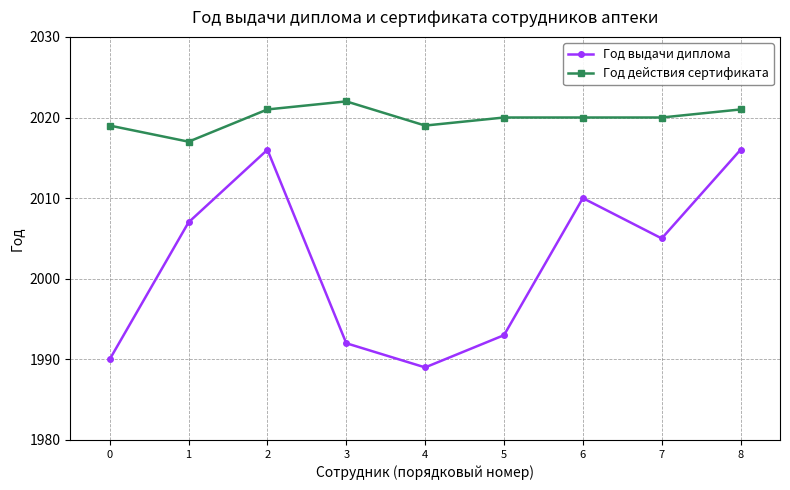

Which category has the lowest value across all series?

4